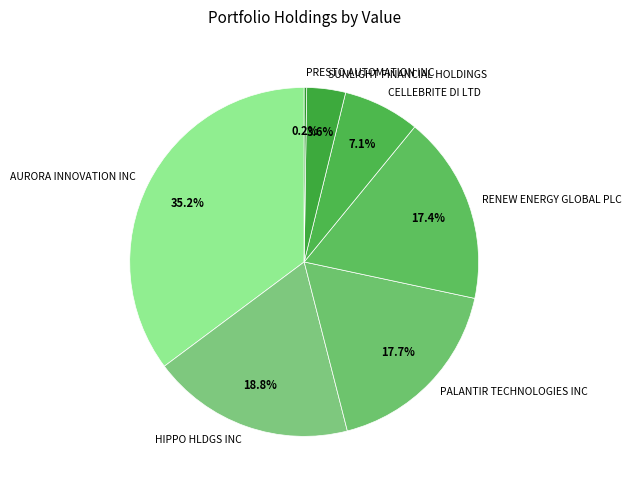

The AURORA INNOVATION INC slice represents 41% of the pie. True or false?

False